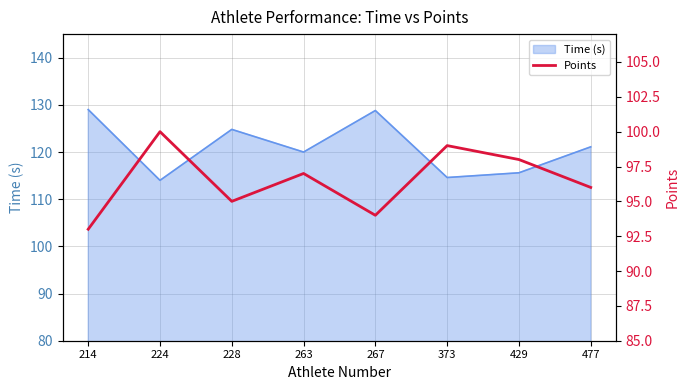

The Time (s) series shows 182.5 at 373. True or false?

False